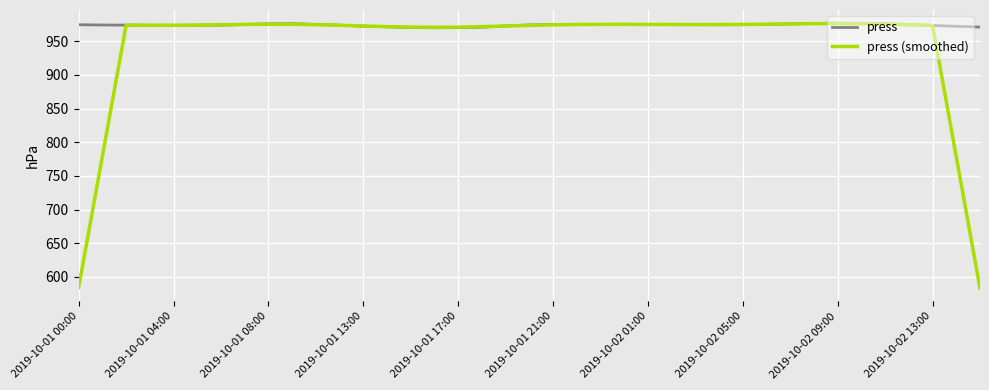

What is the highest value of the press series?

976.7